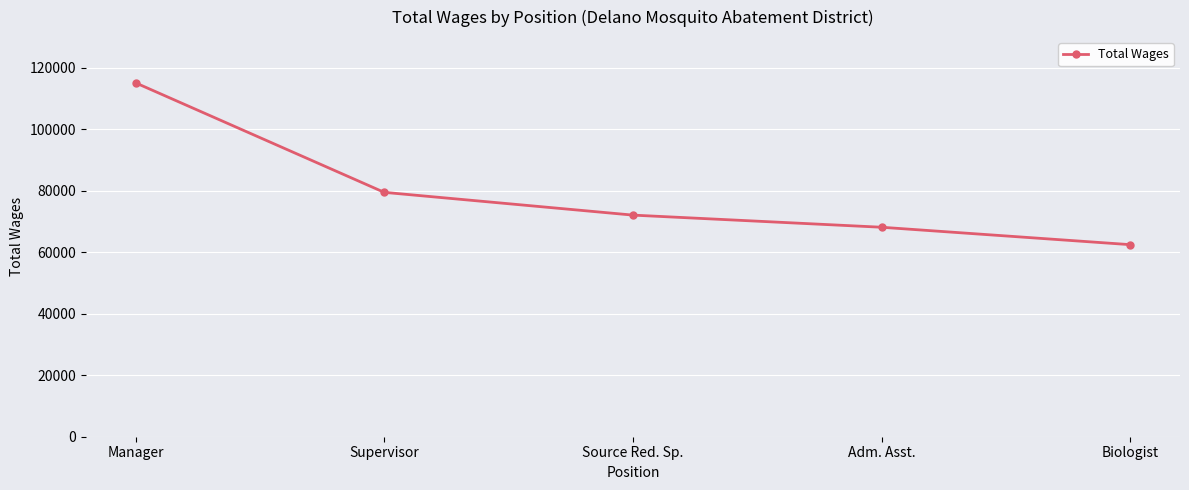

What is the average value?

79471